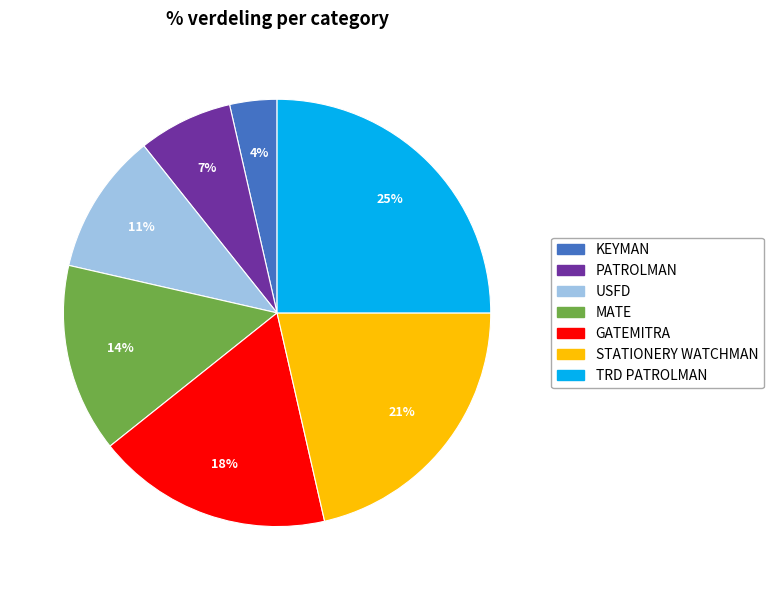

To the nearest percent, what portion does TRD PATROLMAN represent?

25%